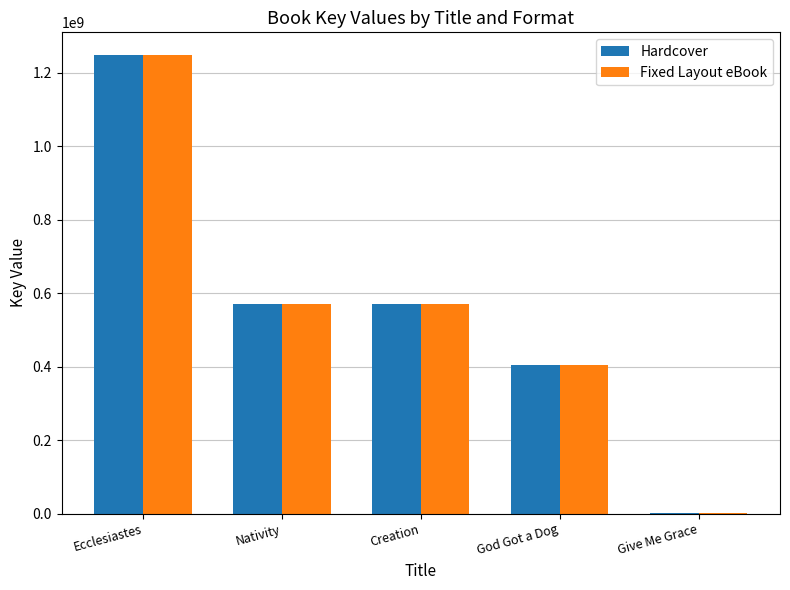

What is the average value of the Hardcover series?

559098616